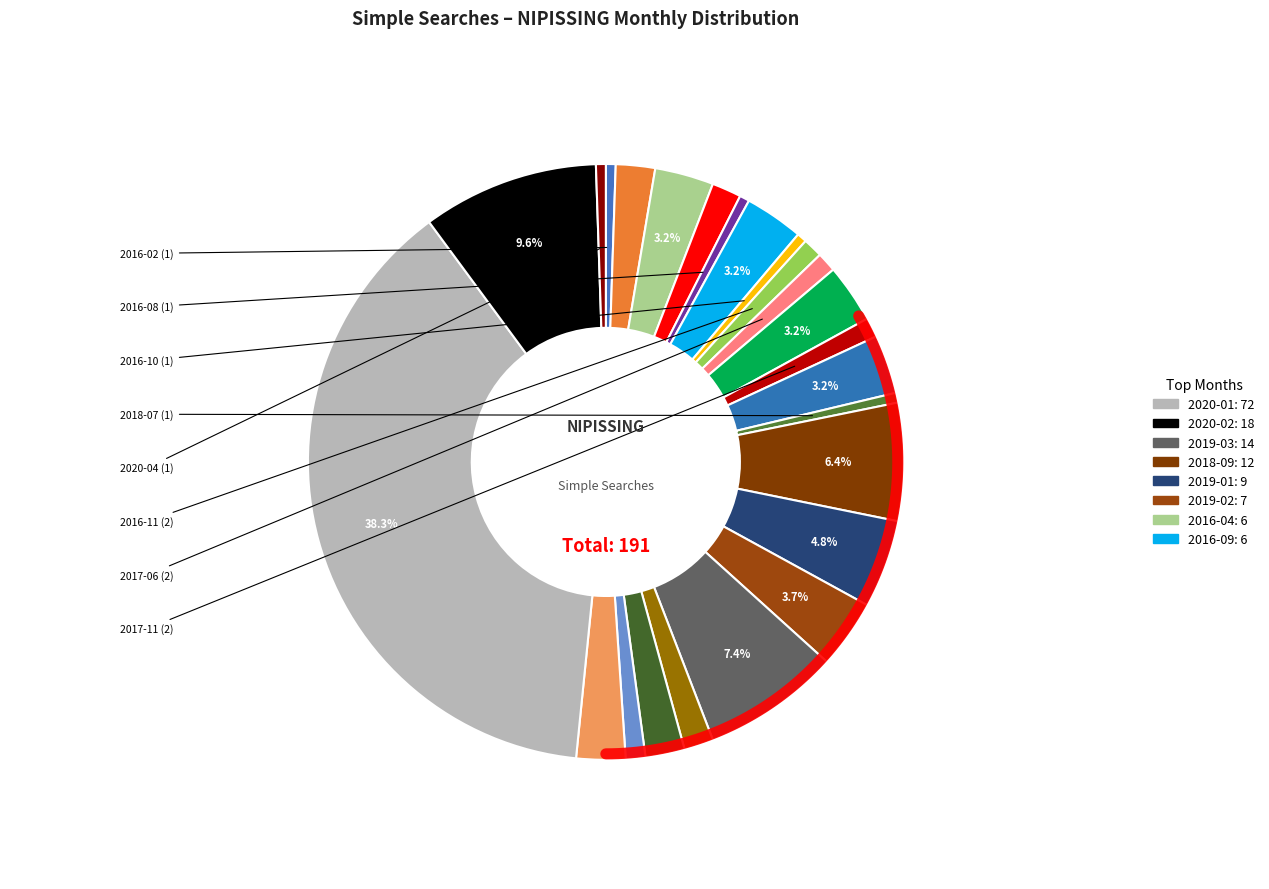

Does any single category account for the majority?

No